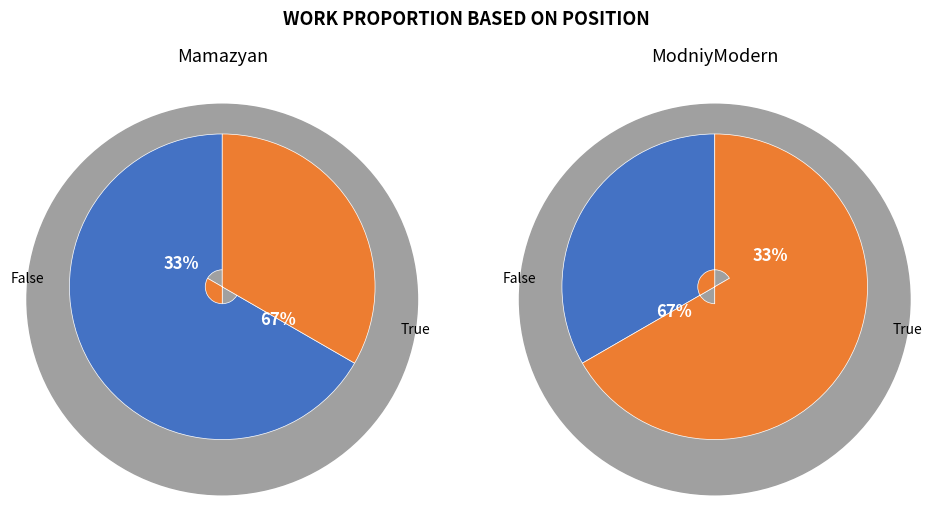

What percentage is the ModniyModern slice, to the nearest percent?

50%